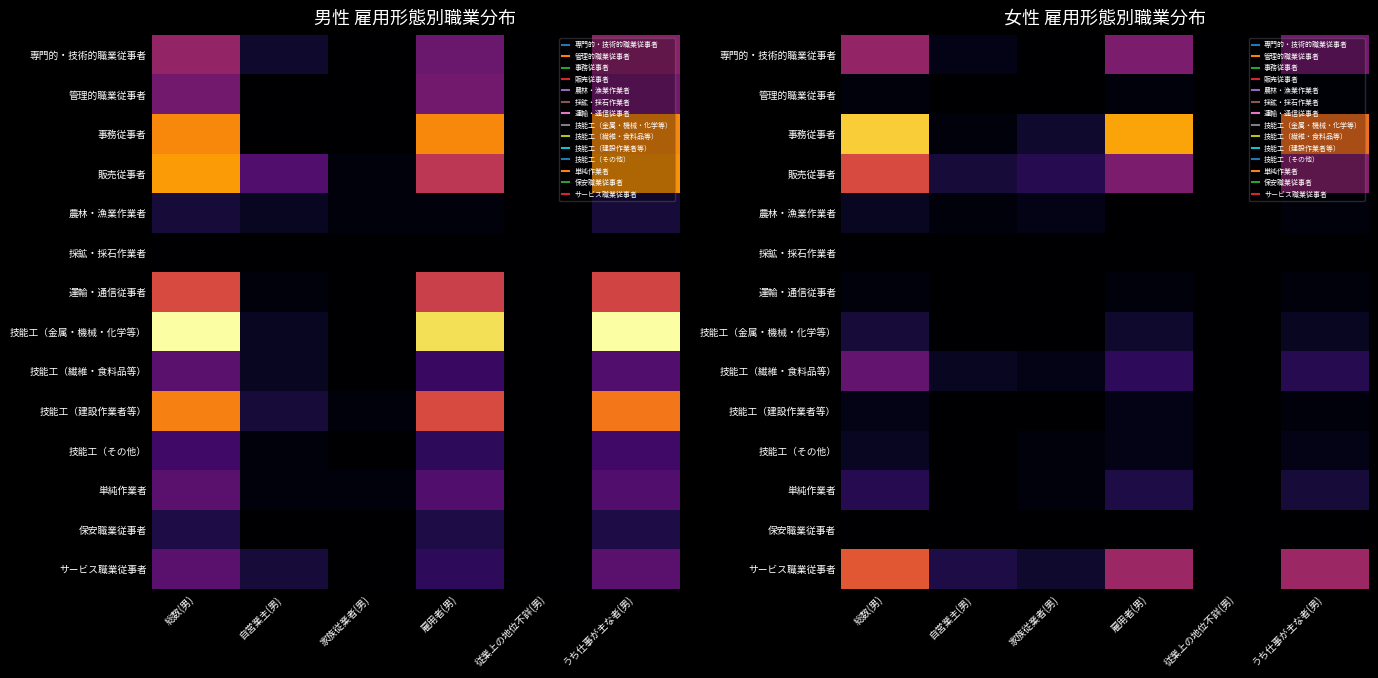

Is it true that 運輸・通信従事者 equals 2 at 総数(男)?

False